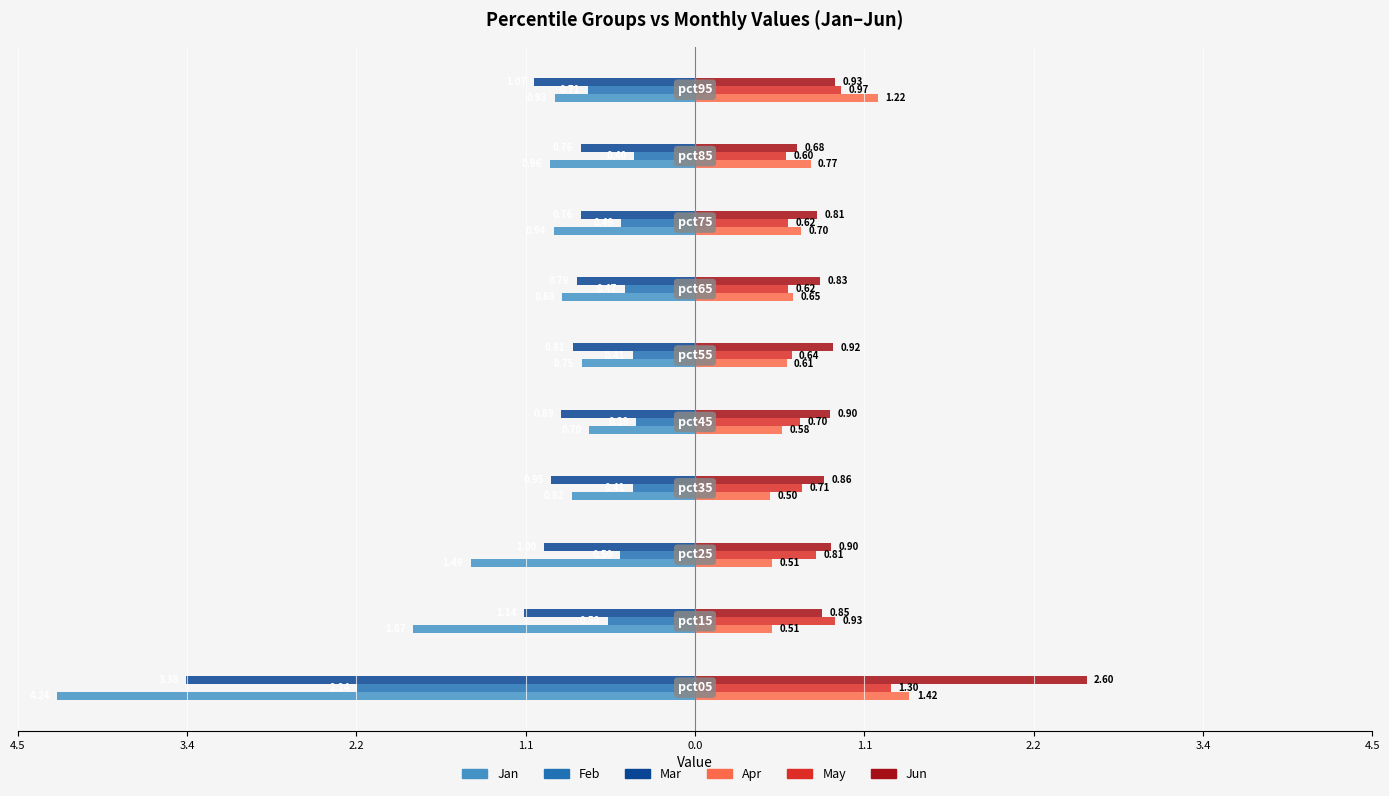

How many data points does each series have?

10